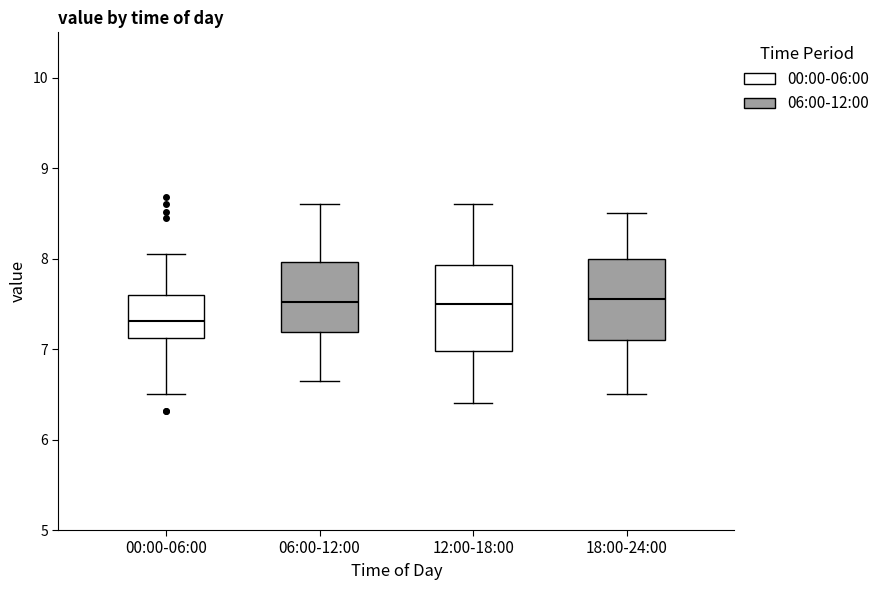

Reading left to right, read every box against the y-axis: the position of its median line, the range the box covers, and the ends of its whiskers. The values are not printed on the chart, so give them approximately, as read against the axis.

00:00-06:00: median 7.3, box 7.1 to 7.6, whiskers 6.5 to 8.1
06:00-12:00: median 7.5, box 7.2 to 8.0, whiskers 6.7 to 8.6
12:00-18:00: median 7.5, box 7.0 to 7.9, whiskers 6.4 to 8.6
18:00-24:00: median 7.6, box 7.1 to 8.0, whiskers 6.5 to 8.5